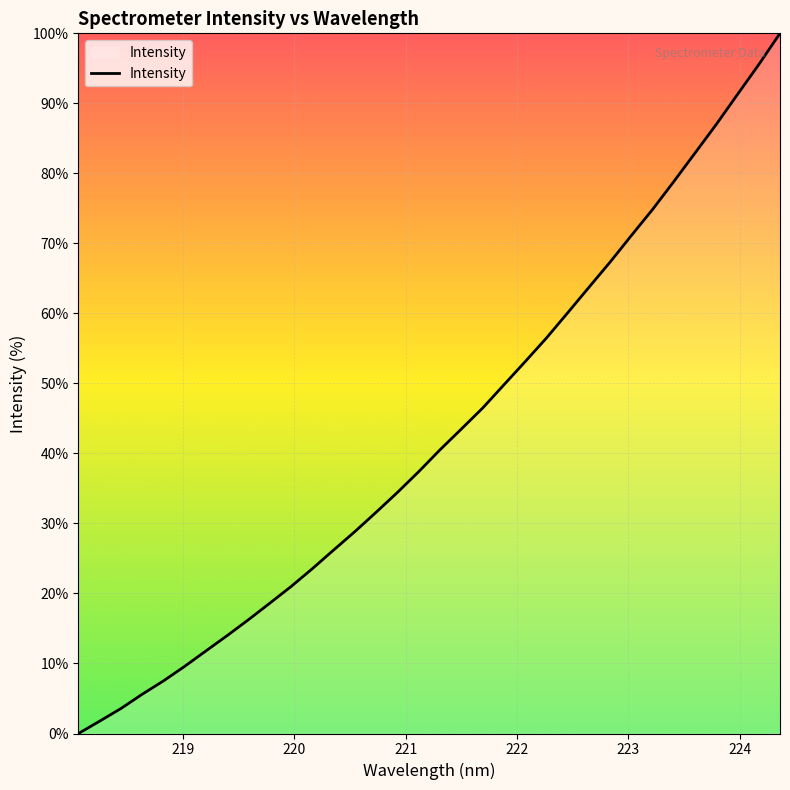

What is the maximum value shown in the chart?

100.0